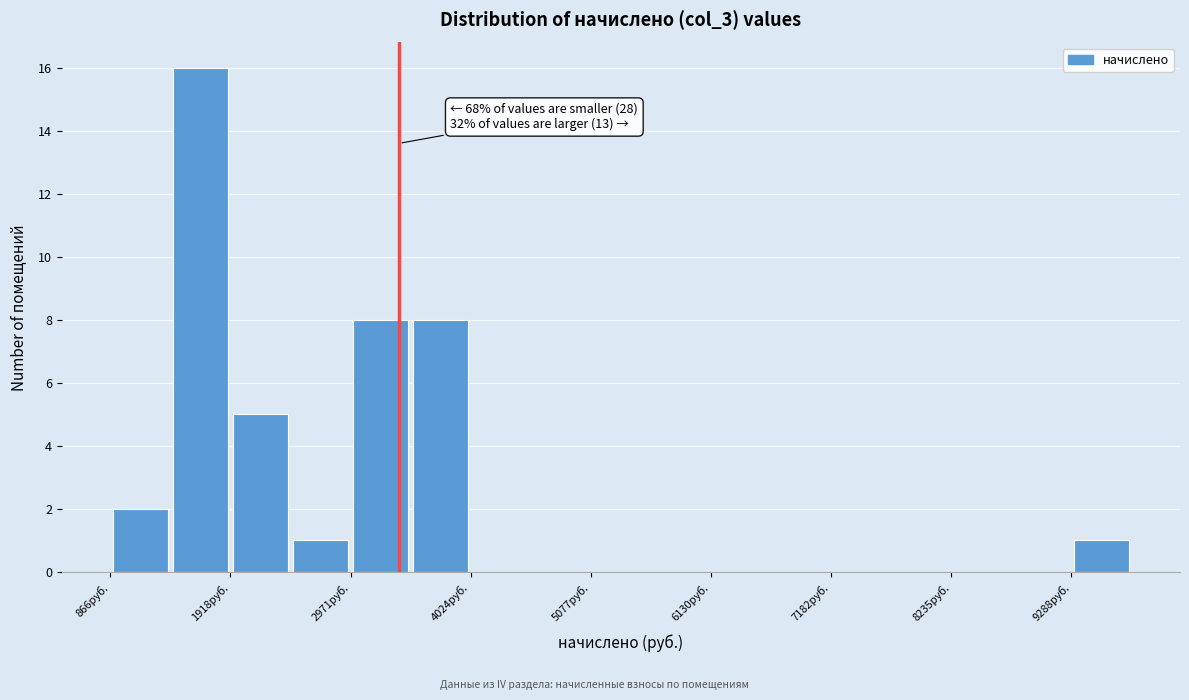

Around what value on the x-axis is the tallest bar? Give the approximate position of its centre, as read against the axis.

1600